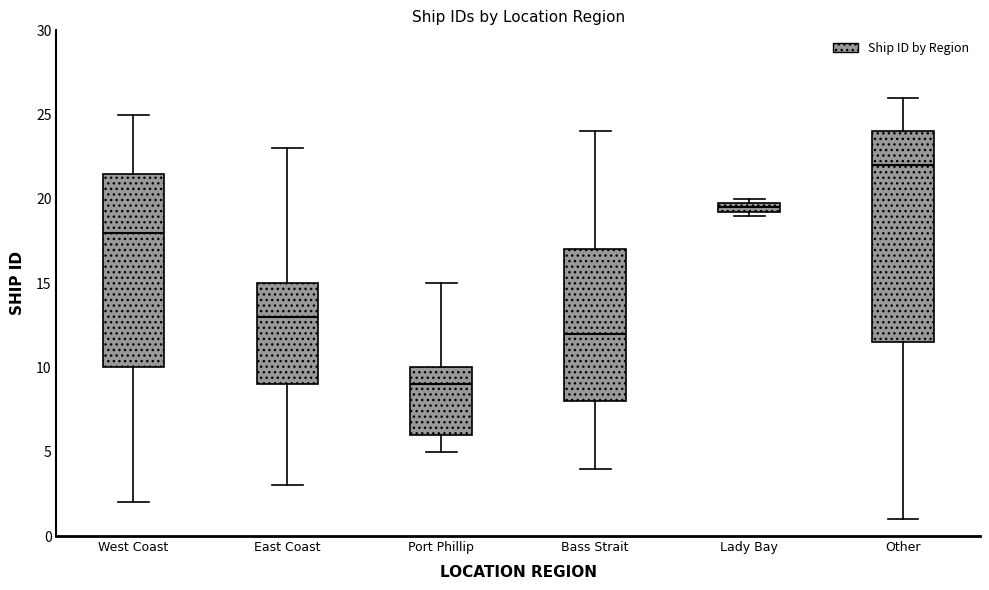

Where does the upper whisker of the box for West Coast end on the y-axis? The values are not printed on the chart, so give them approximately, as read against the axis.

25.0